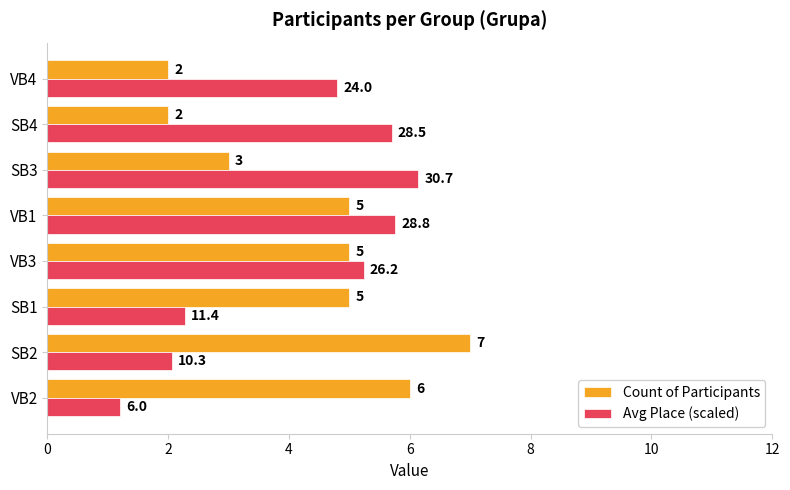

Which series has the largest range (max minus min)?

Count of Participants